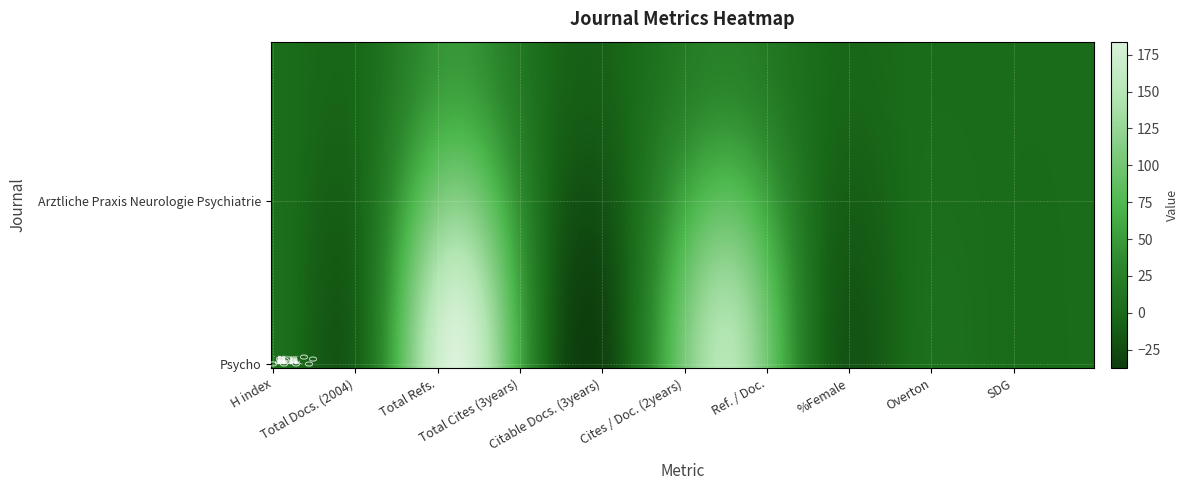

Is it true that Arztliche Praxis Neurologie Psychiatrie equals 19 at 3?

False